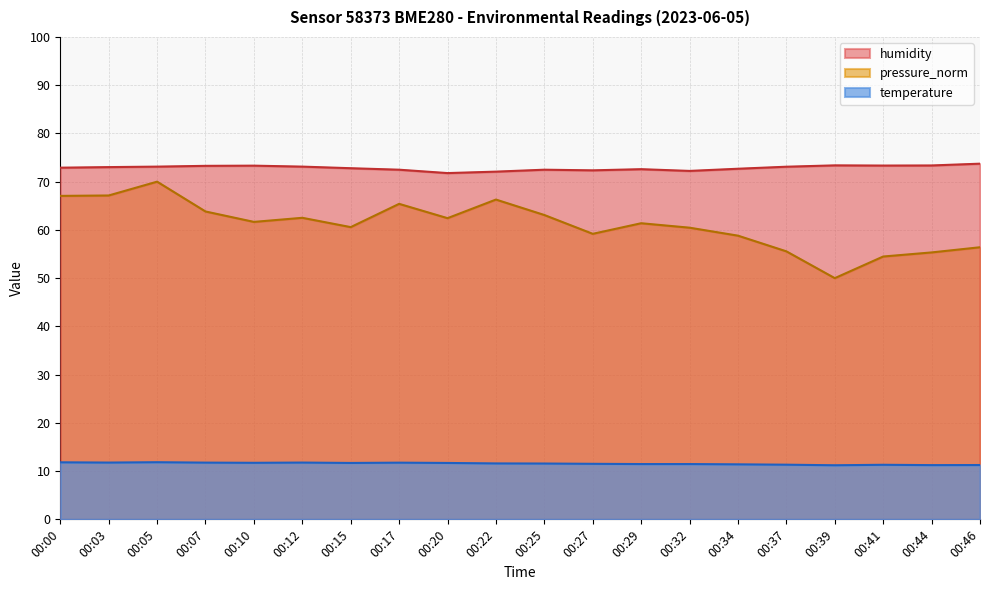

What is the difference between the maximum and minimum values in the pressure_norm series?

20.0